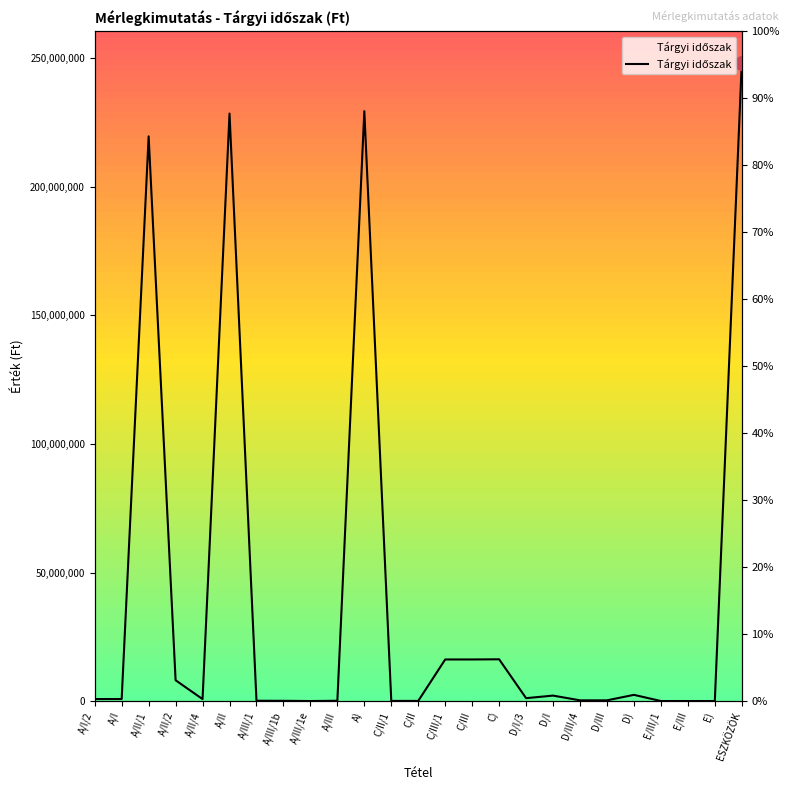

What is the greatest value displayed?

248148865